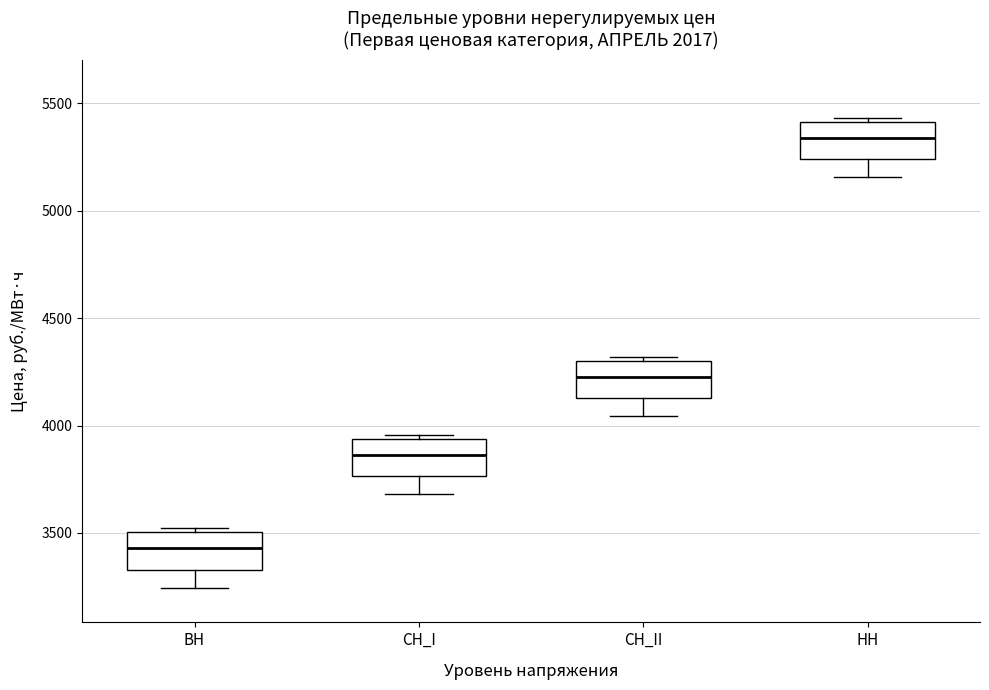

Where is the lower edge of the box for СН_I on the y-axis? The values are not printed on the chart, so give them approximately, as read against the axis.

3750